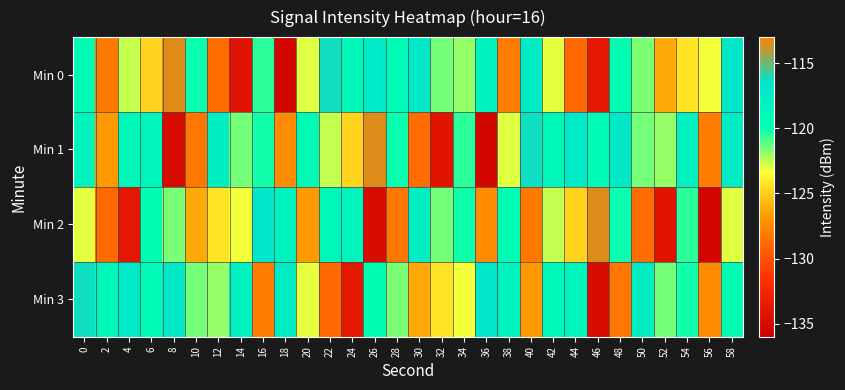

How many distinct data groups are displayed?

4